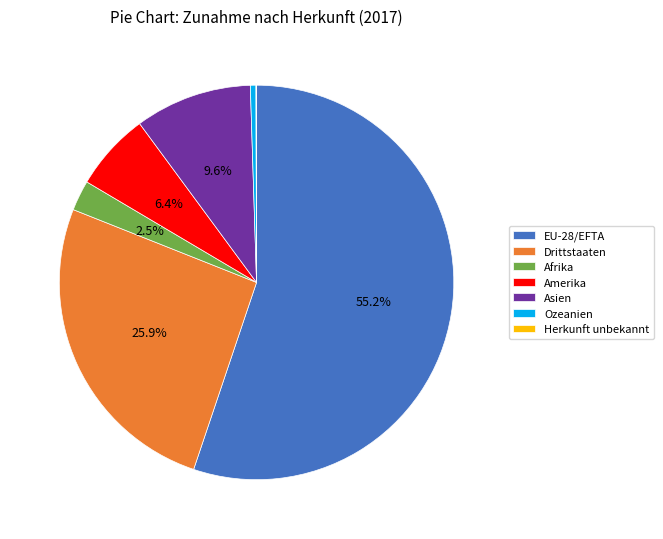

Which slice represents more than half of the pie?

EU-28/EFTA